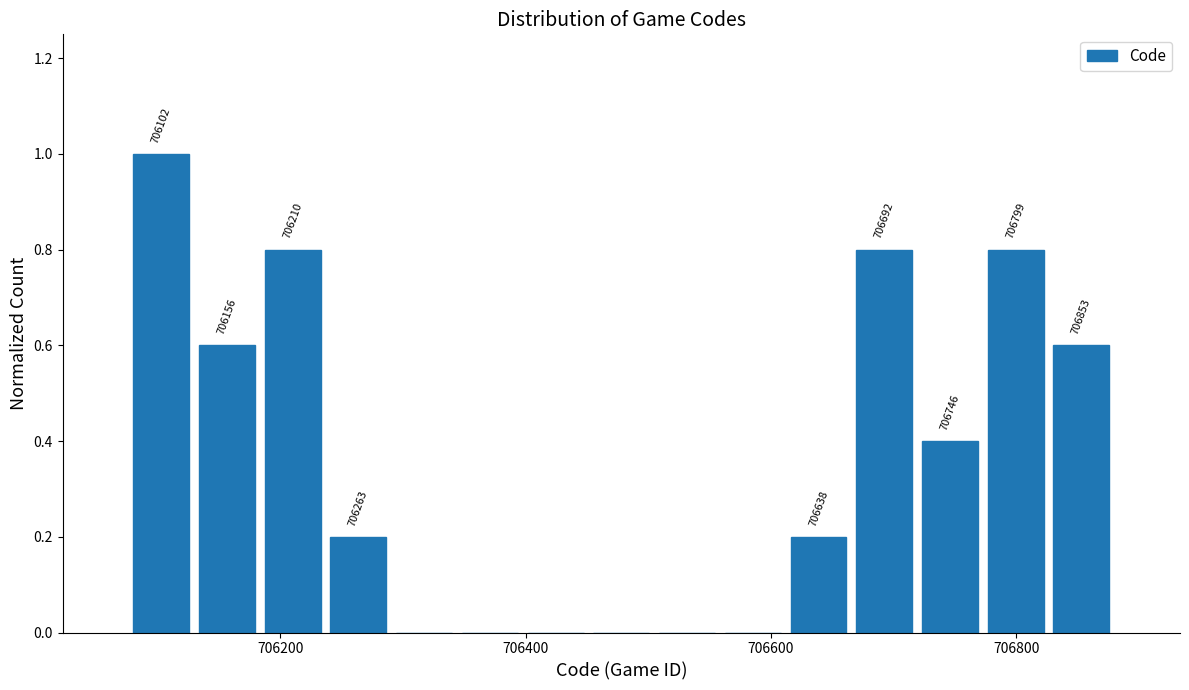

Around what value on the x-axis is the tallest bar? Give the approximate position of its centre, as read against the axis.

706100